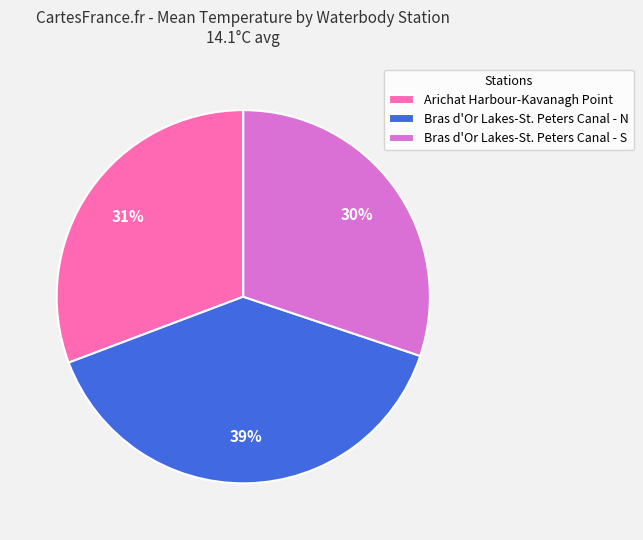

Does Bras d'Or Lakes-St. Peters Canal - N account for over 50% of the chart?

No